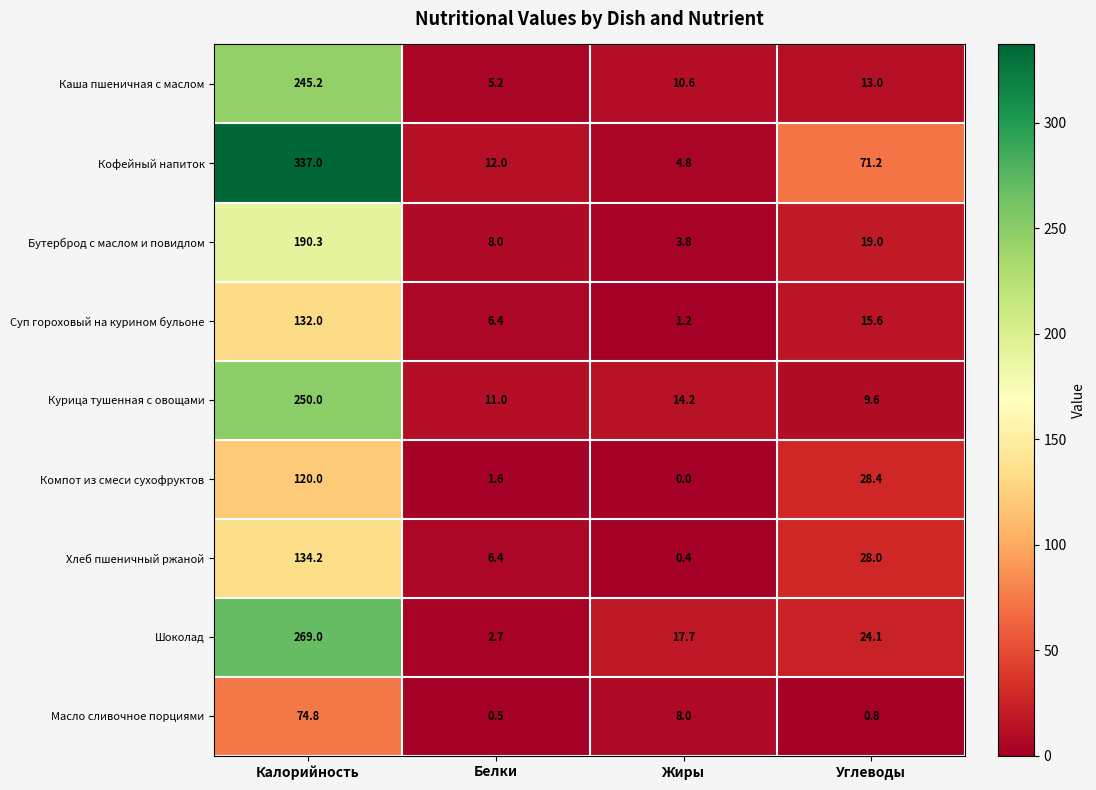

At which category does the chart reach its peak across all series?

Калорийность